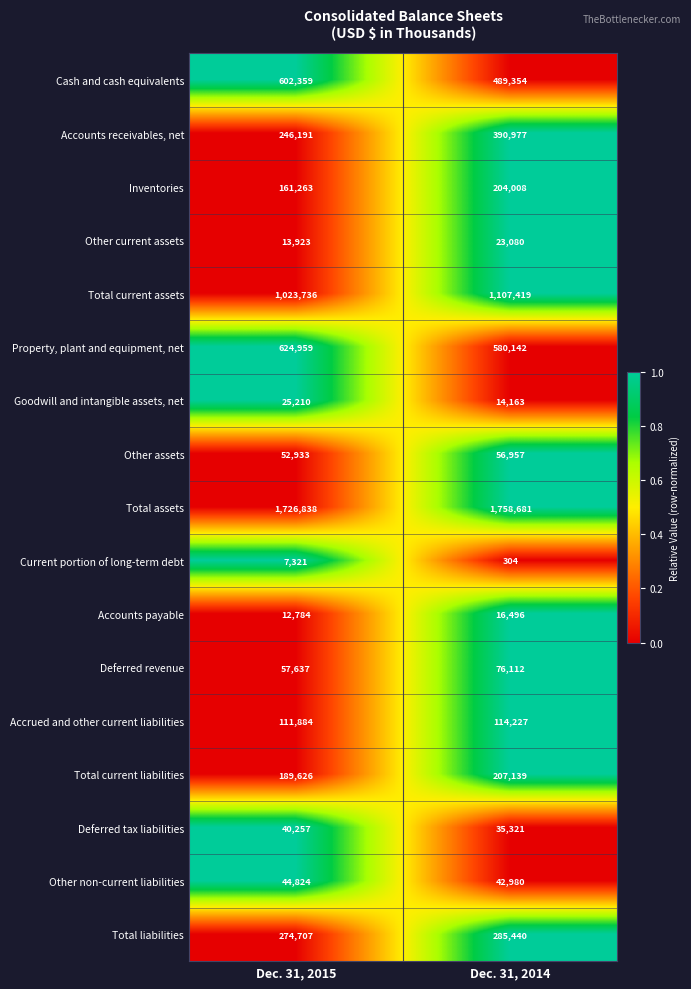

Between Dec. 31, 2015 and Dec. 31, 2014, which series saw the biggest shift?

Accounts receivables, net